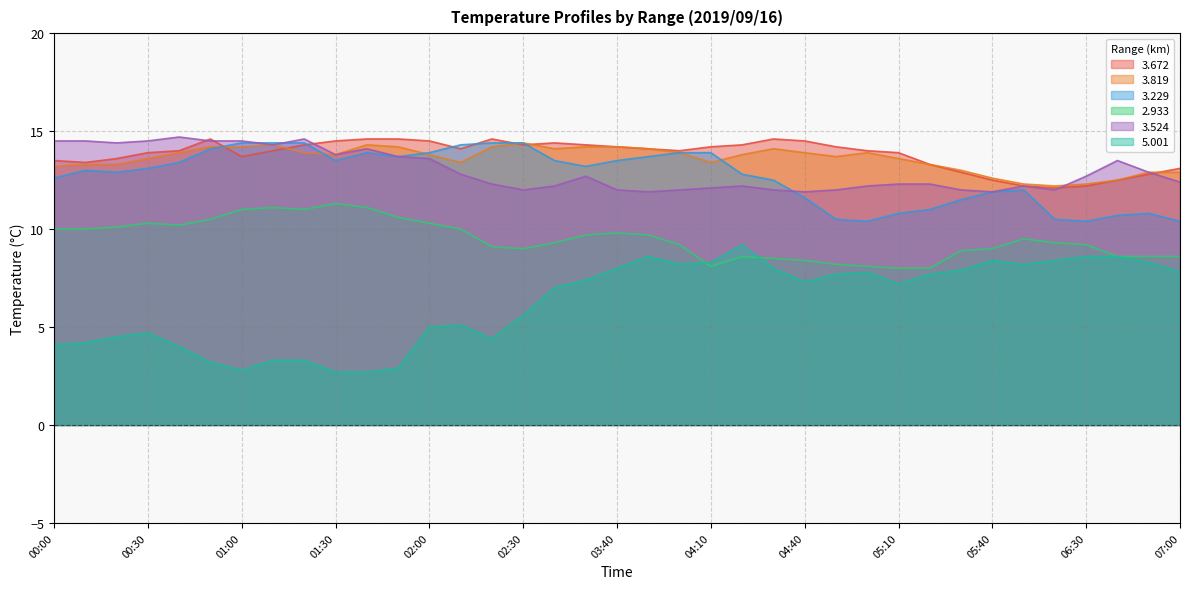

Reading left to right, list all the values displayed in this chart.

3.672: 13.5	13.4	13.6	13.9	14.0	14.6	13.7	14.0	14.3	14.5	14.6	14.6	14.5	14.1	14.6	14.3	14.4	14.3	14.2	14.1	14.0	14.2	14.3	14.6	14.5	14.2	14.0	13.9	13.3	12.9	12.5	12.2	12.1	12.2	12.5	12.8	13.1
3.819: 13.2	13.3	13.3	13.6	13.9	14.2	14.2	14.3	13.9	13.8	14.3	14.2	13.8	13.4	14.2	14.4	14.1	14.2	14.2	14.1	13.9	13.4	13.8	14.1	13.9	13.7	13.9	13.6	13.3	13.0	12.6	12.3	12.2	12.3	12.5	12.9	12.9
3.229: 12.6	13.0	12.9	13.1	13.4	14.1	14.4	14.4	14.4	13.5	13.9	13.7	13.9	14.3	14.4	14.4	13.5	13.2	13.5	13.7	13.9	13.9	12.8	12.5	11.6	10.5	10.4	10.8	11.0	11.5	11.9	12.0	10.5	10.4	10.7	10.8	10.4
2.933: 10.0	10.0	10.1	10.3	10.2	10.5	11.0	11.1	11.0	11.3	11.1	10.6	10.3	10.0	9.1	9.0	9.3	9.7	9.8	9.7	9.2	8.1	8.6	8.5	8.4	8.2	8.1	8.0	8.0	8.9	9.0	9.5	9.3	9.2	8.6	8.6	8.6
3.524: 14.5	14.5	14.4	14.5	14.7	14.5	14.5	14.3	14.6	13.8	14.1	13.7	13.6	12.8	12.3	12.0	12.2	12.7	12.0	11.9	12.0	12.1	12.2	12.0	11.9	12.0	12.2	12.3	12.3	12.0	11.9	12.2	12.0	12.7	13.5	12.9	12.4
5.001: 4.1	4.2	4.5	4.7	4.0	3.2	2.8	3.3	3.3	2.7	2.7	2.9	5.0	5.1	4.4	5.6	7.0	7.4	8.0	8.6	8.2	8.3	9.2	8.0	7.3	7.7	7.8	7.2	7.7	7.9	8.4	8.2	8.4	8.6	8.6	8.3	7.8